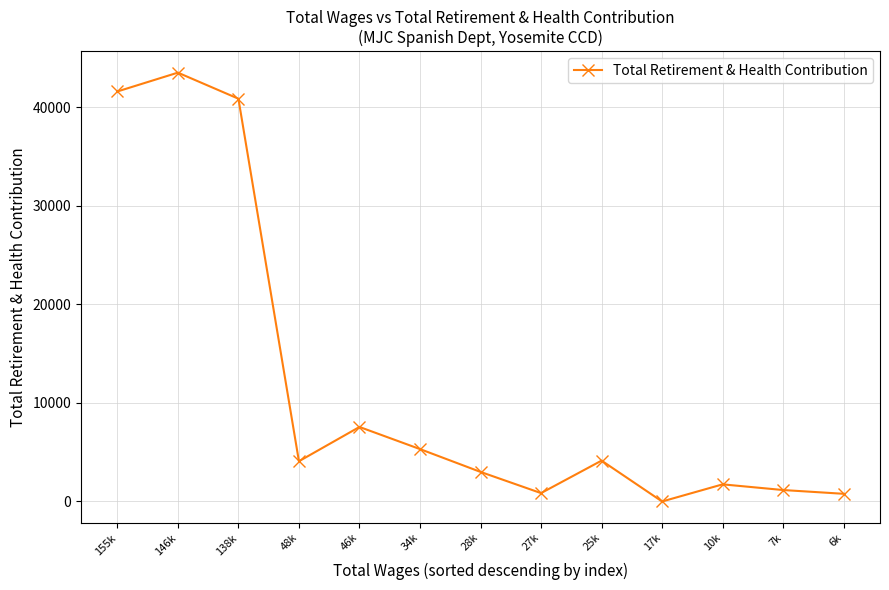

What is the change in value from 146k to 34k?

-38196